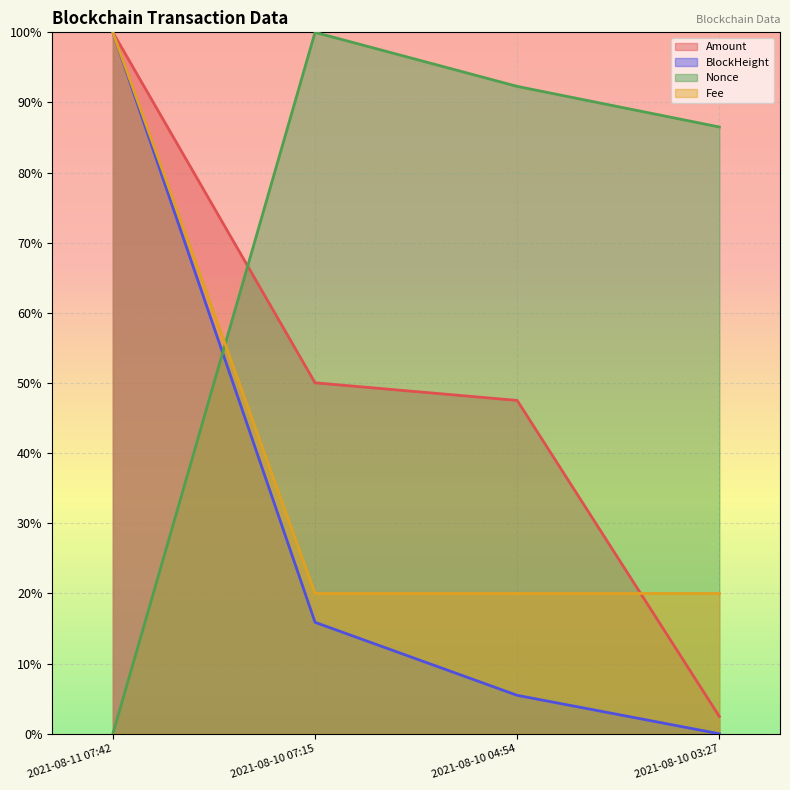

Which series changed the most between 2021-08-10 04:54 and 2021-08-10 03:27?

Amount